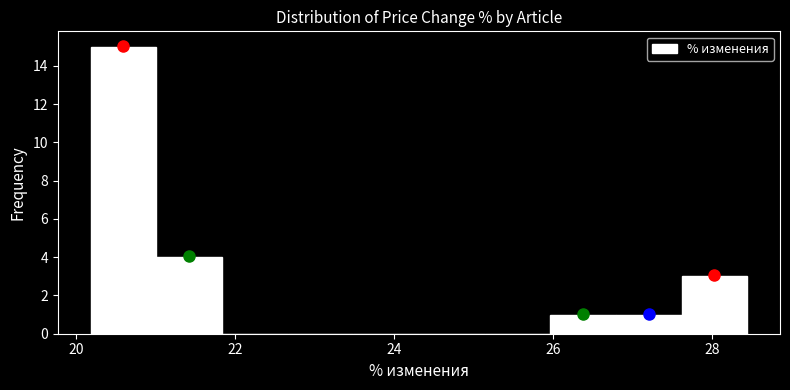

Over which range of the x-axis is the bar tallest?

20.2 to 21.0